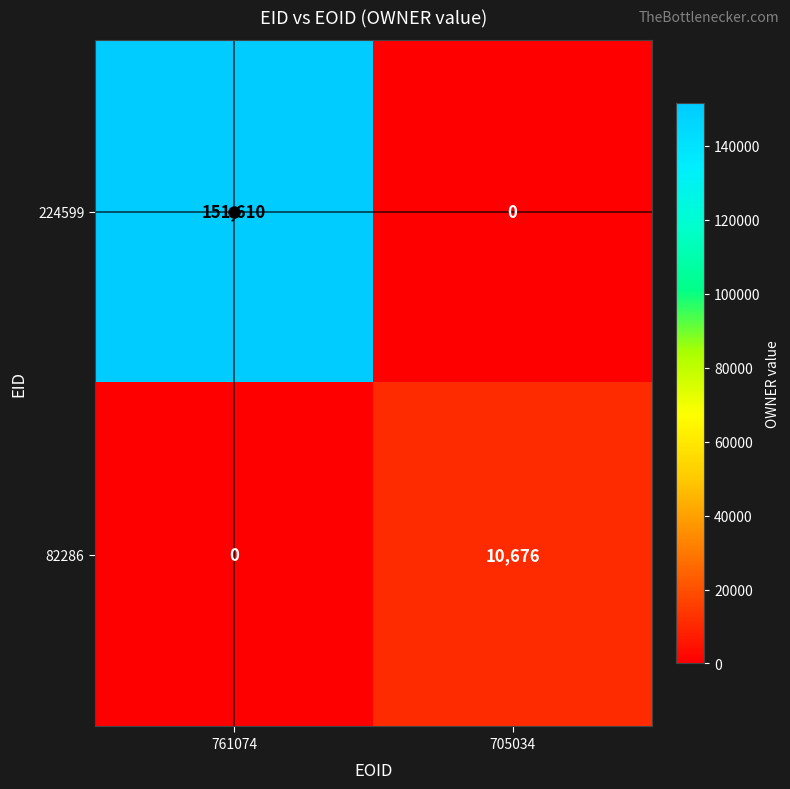

Which series has the largest total across all categories?

224599